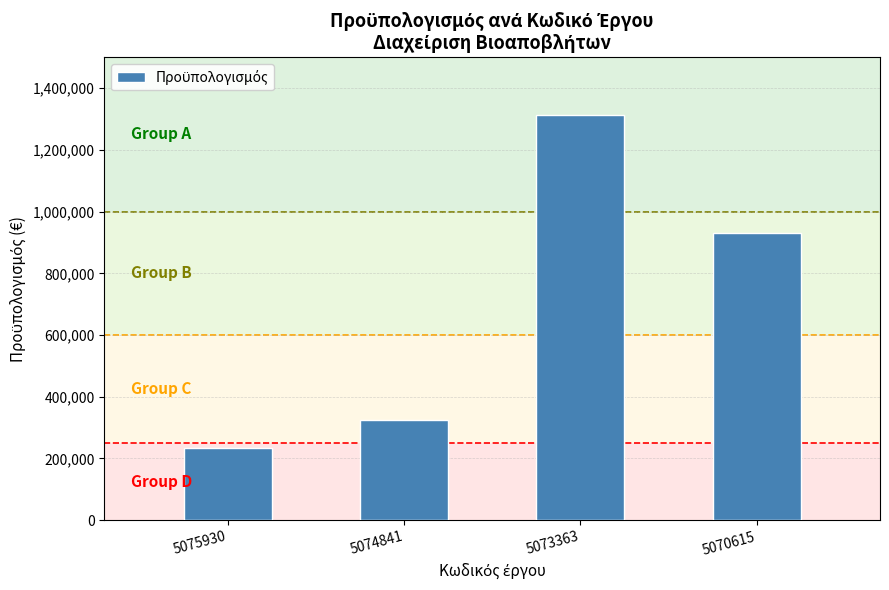

What is the value of the 2nd bar from the left?

325088.4